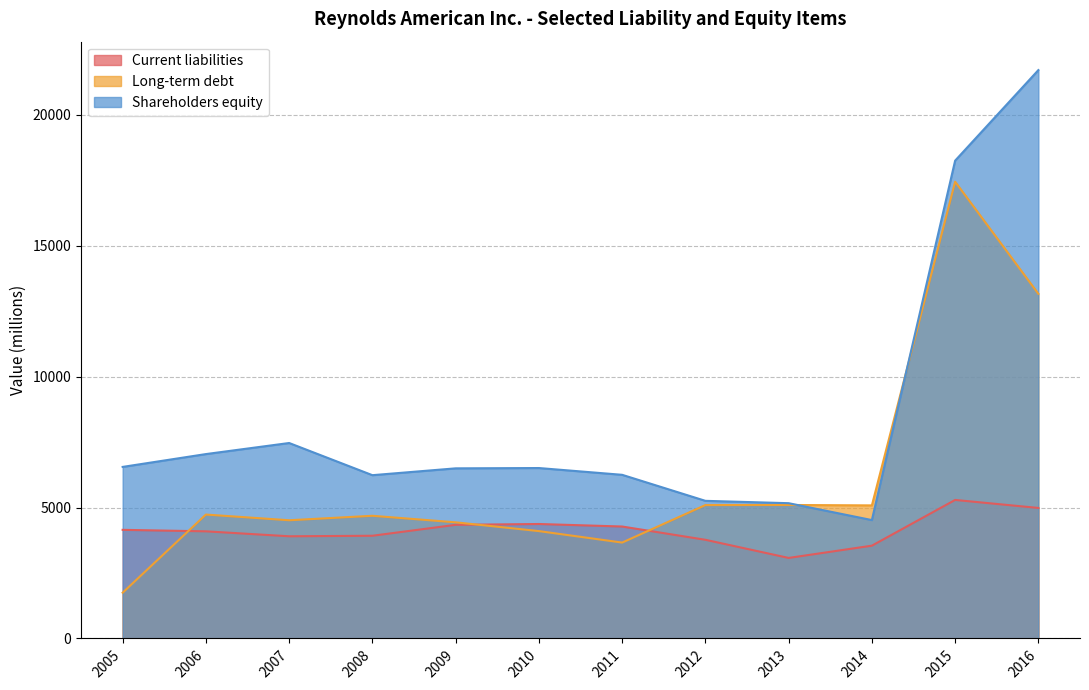

In Current liabilities, how many points are lower than both neighbors (excluding endpoints)?

2